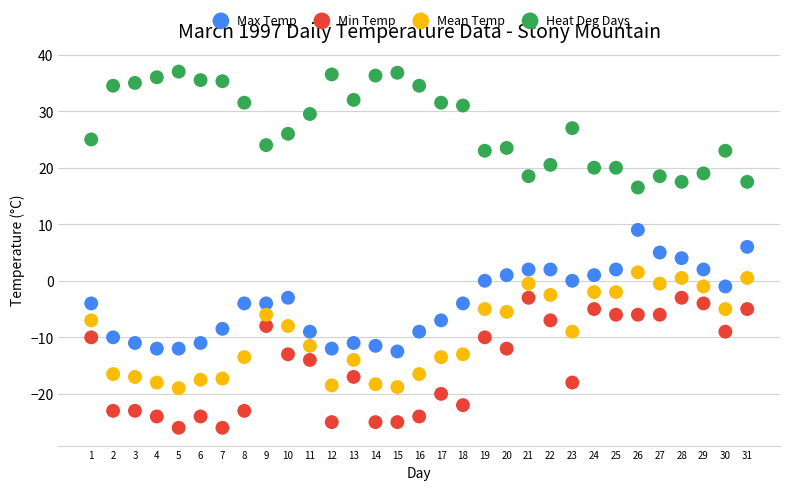

Which series has the widest spread of Y values?

Min Temp